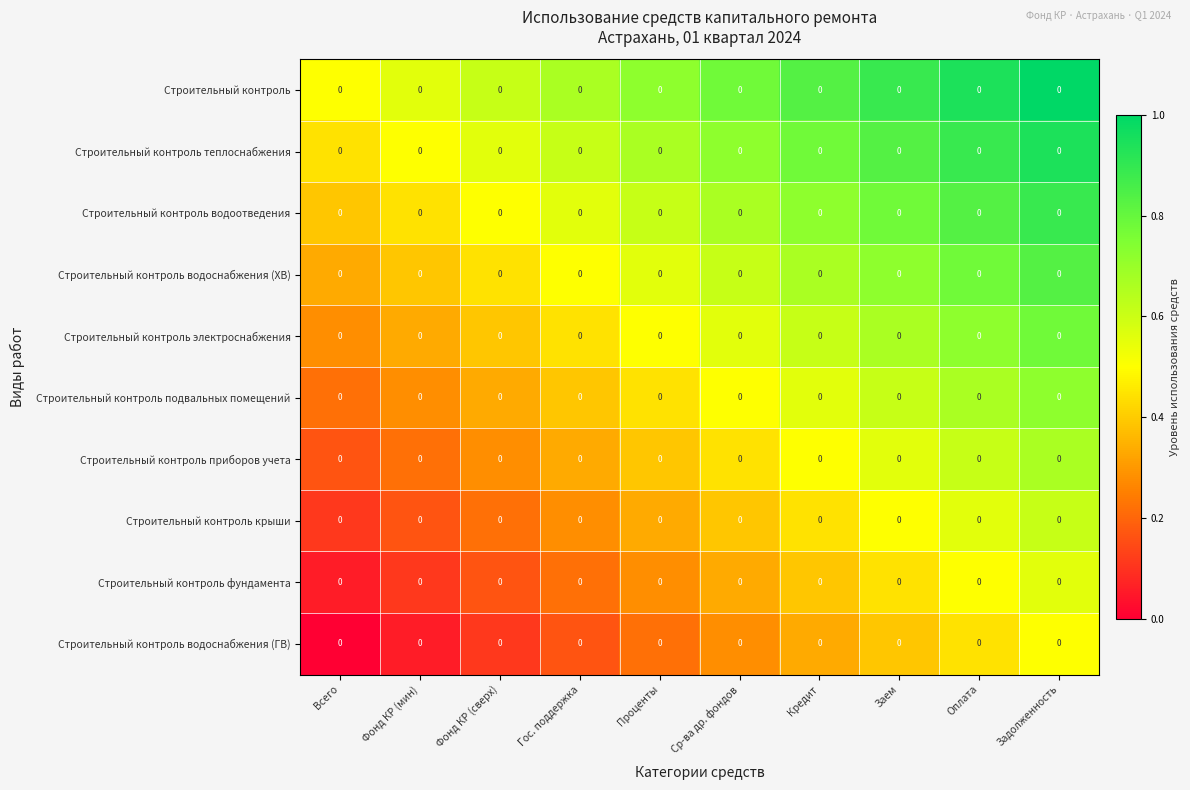

At which label does Строительный контроль водоснабжения (ГВ) reach its peak?

Задолженность